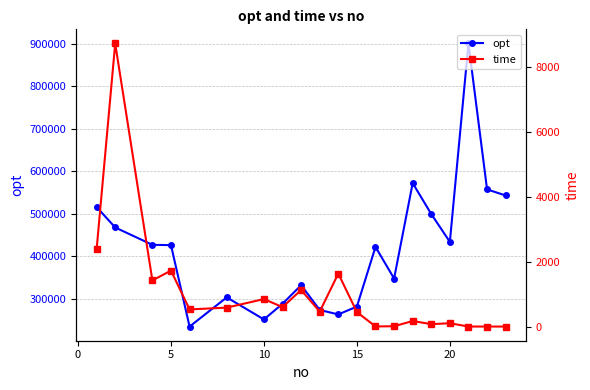

Which series has the largest total across all categories?

opt